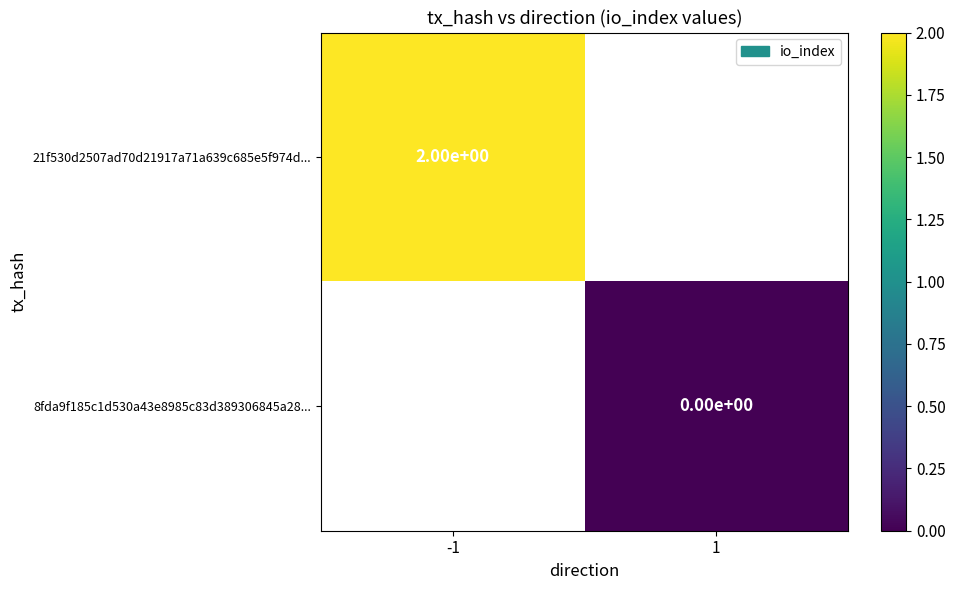

Is it true that 21f530d2507ad70d21917a71a639c685e5f974d... equals 2 at -1?

True